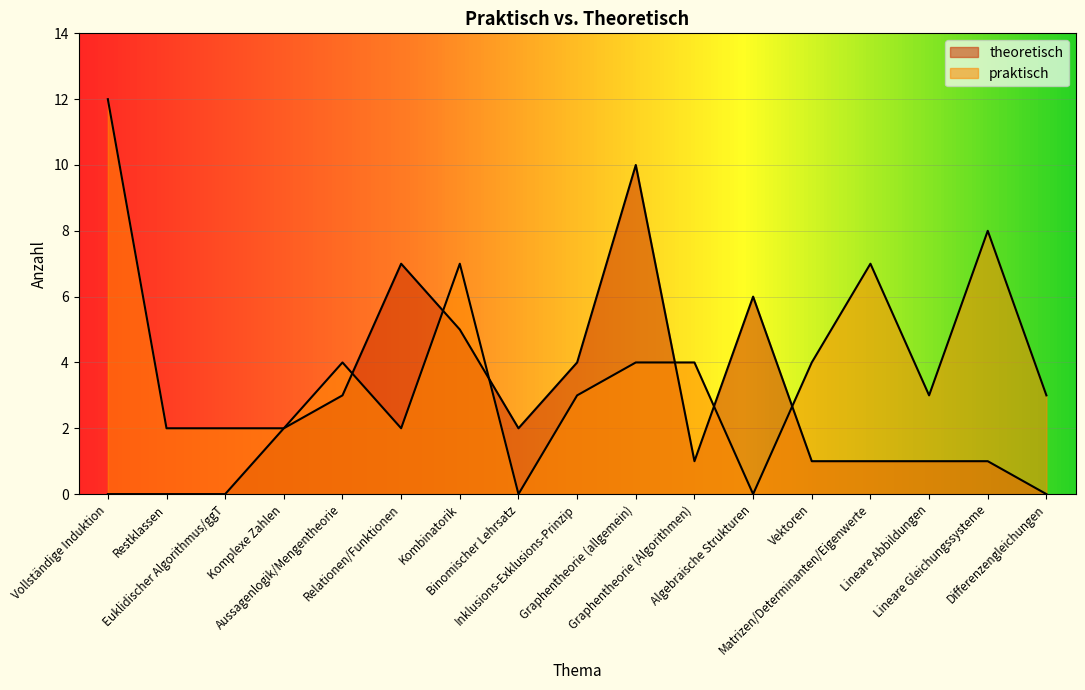

What position from the left is Kombinatorik?

7